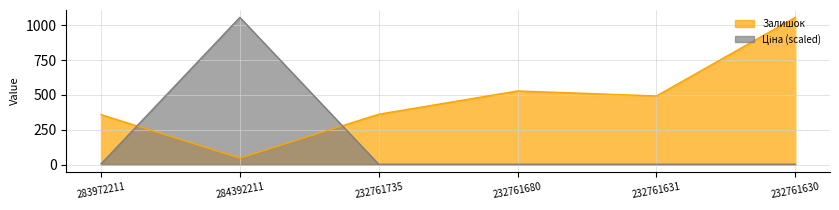

The Ціна series shows 6.5 at 283972211. True or false?

False